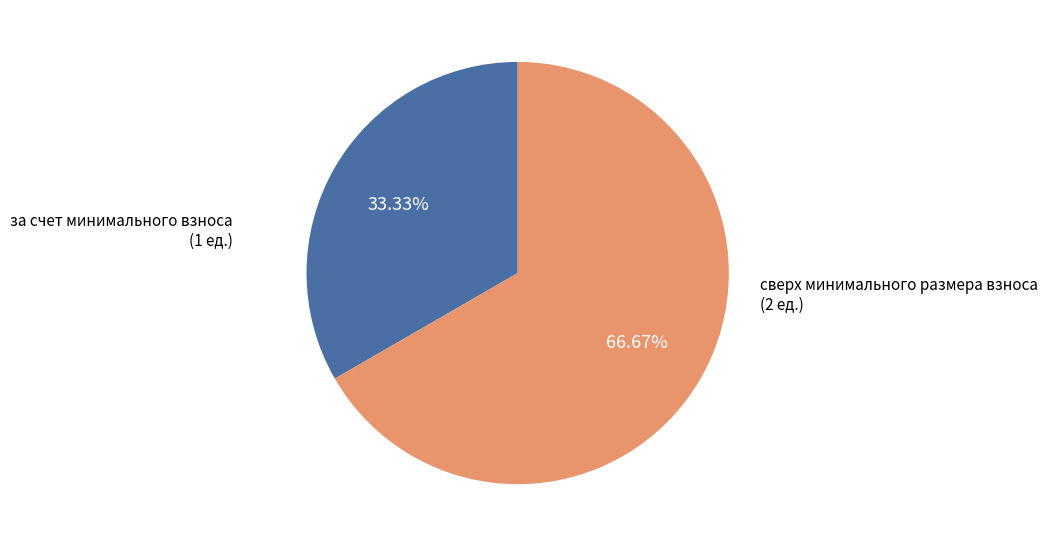

True or false: сверх минимального размера взноса accounts for 61% of the total.

False